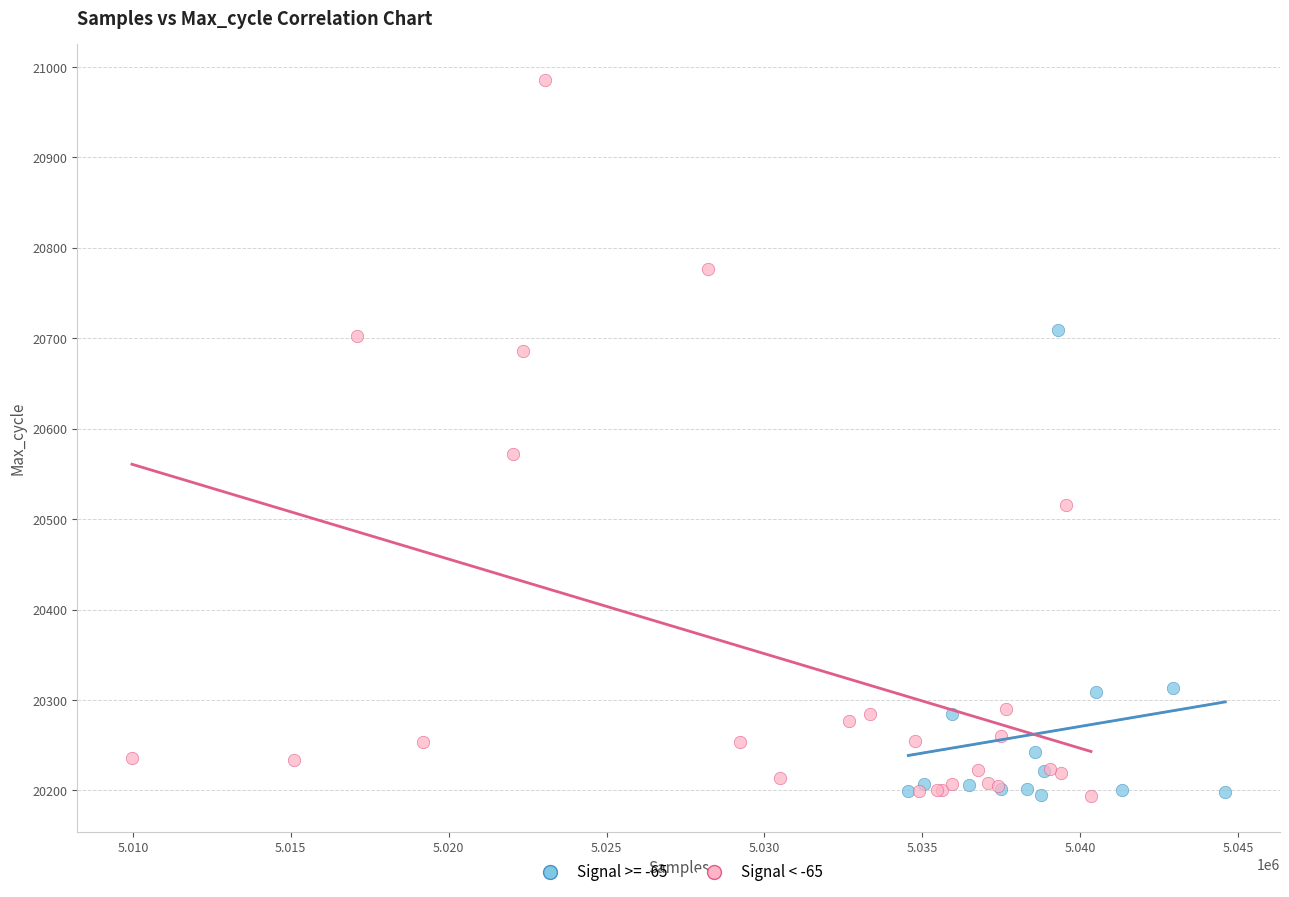

Which series reaches the maximum Y coordinate?

Signal < -65